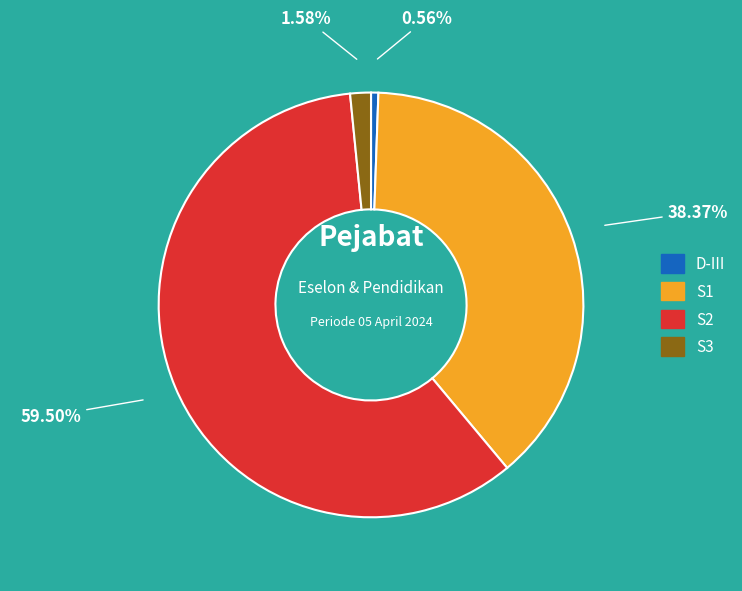

Which slice represents more than half of the pie?

S2